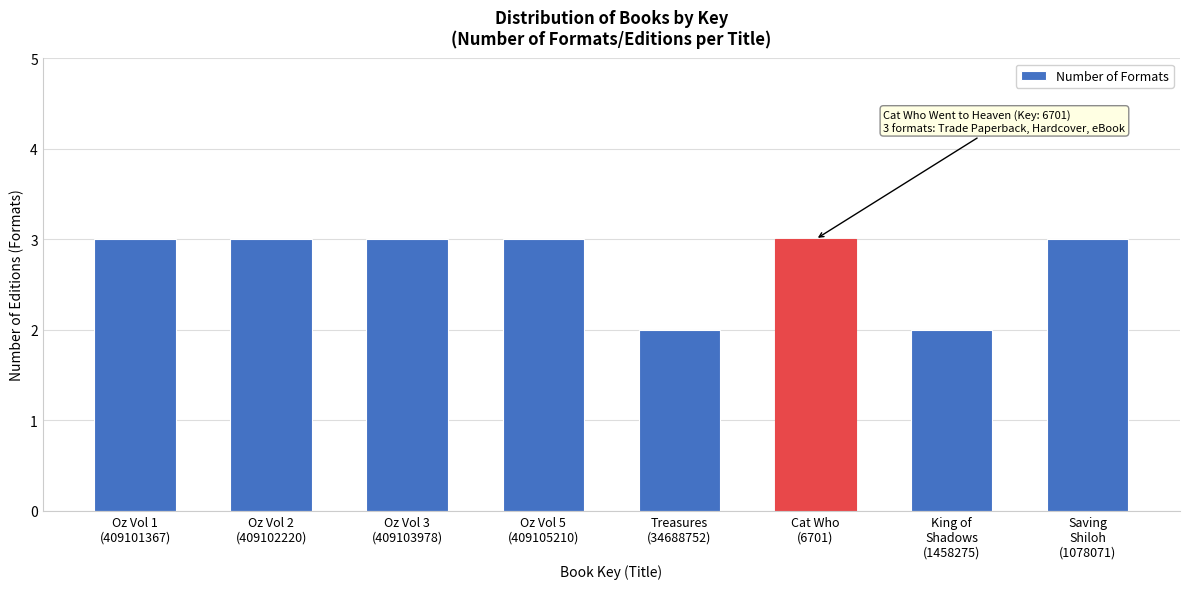

Reading right to left, what are all the values shown in this chart?

3	2	3	2	3	3	3	3